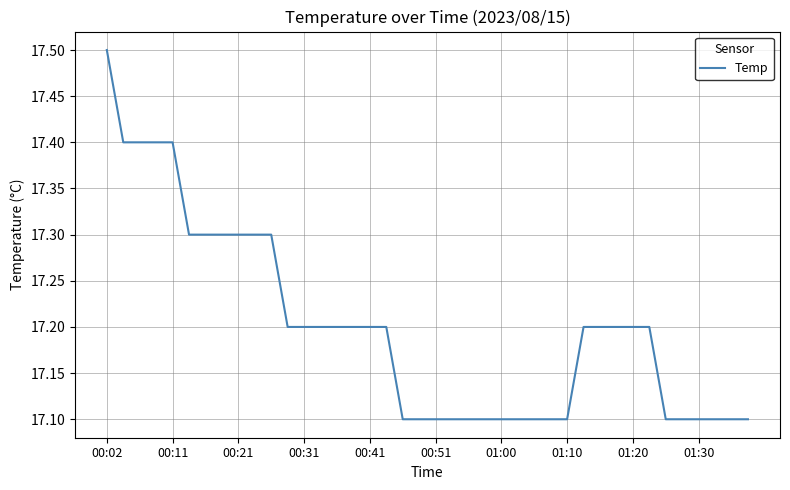

What is the maximum value shown in the chart?

17.5